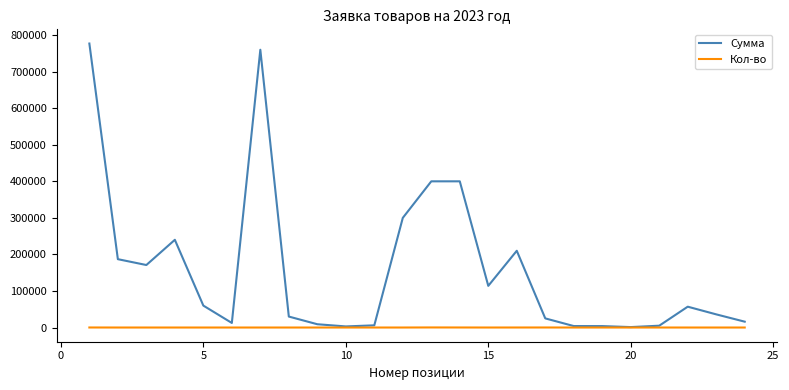

List the series in order of their peak value, highest first.

Сумма, Кол-во